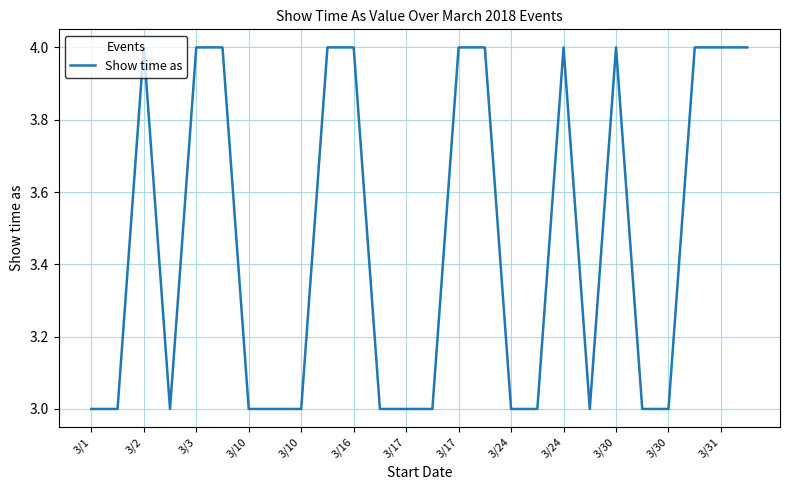

What is the maximum value shown in the chart?

4